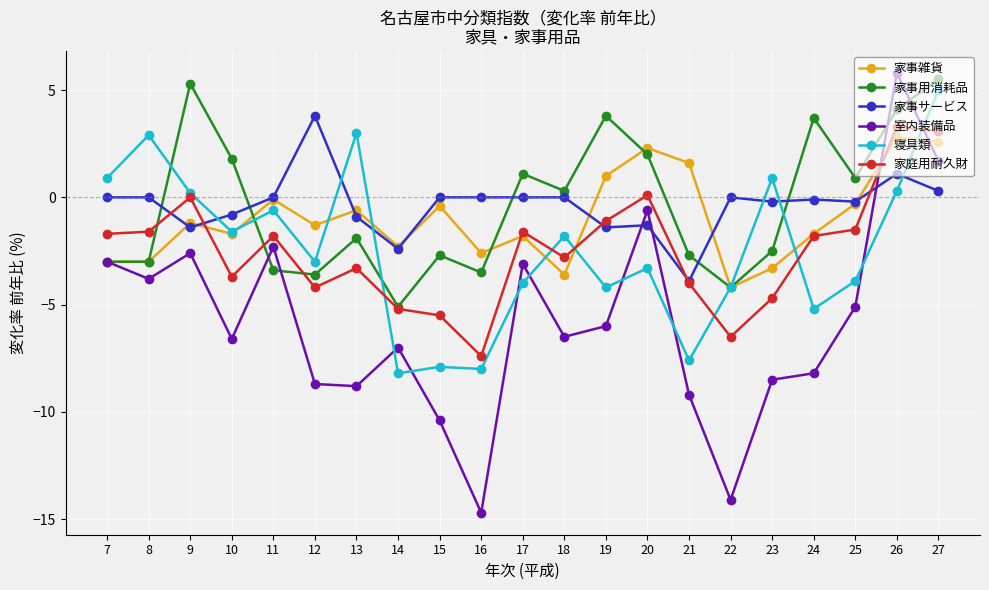

What is the spread (max minus min) of values at 22?

14.1